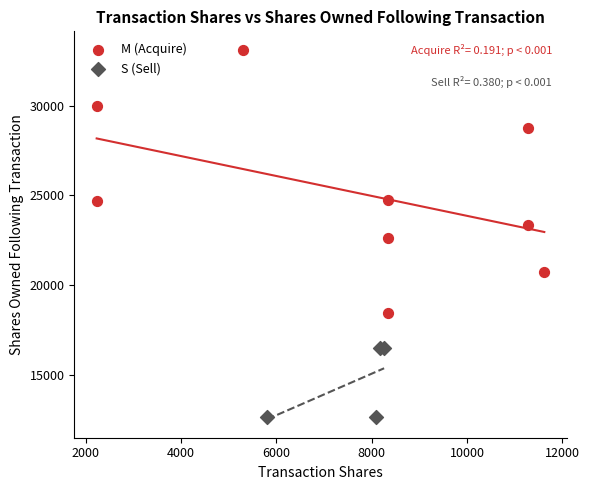

Which series reaches the minimum Y coordinate?

S (Sell)